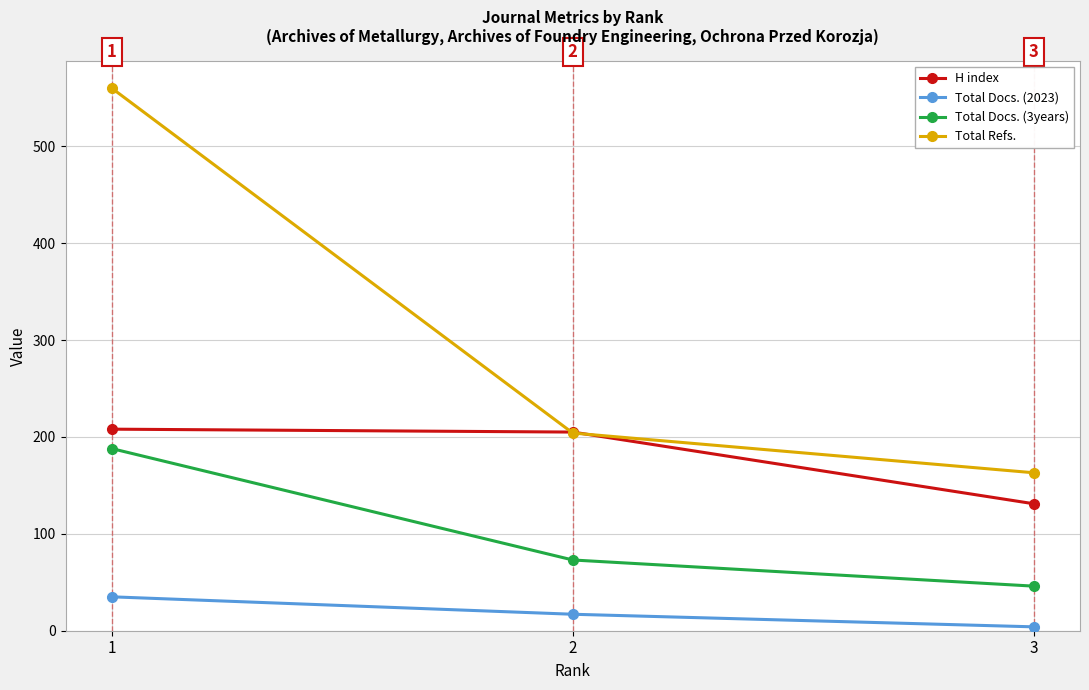

Is the value of H index at 2 greater than the value of Total Docs. (3years) at 1?

Yes